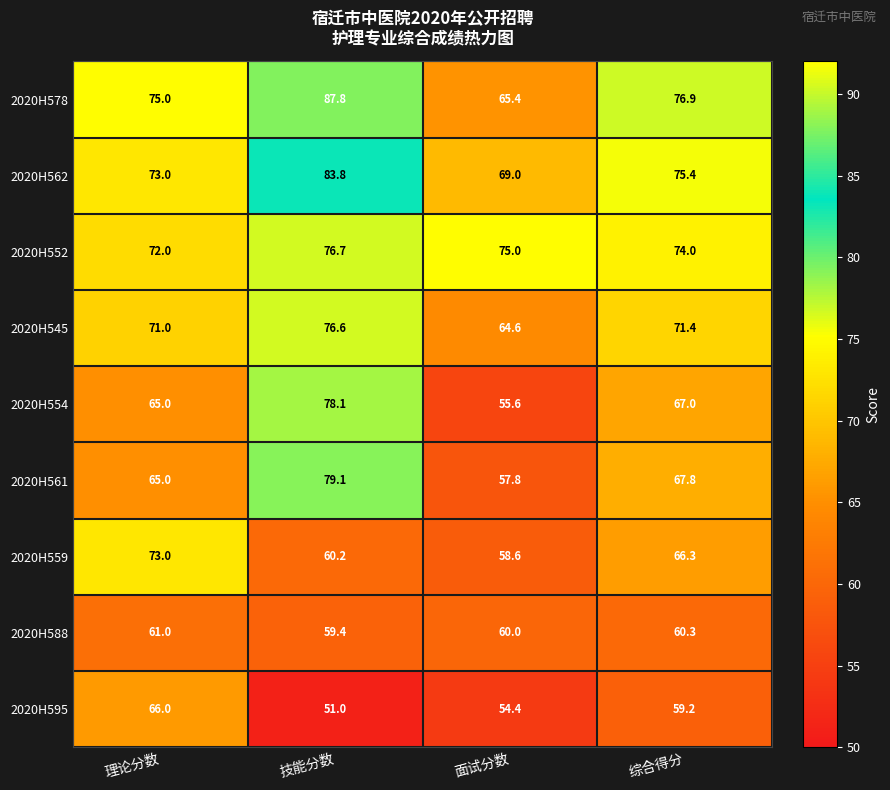

Which series has the largest total across all categories?

2020H578